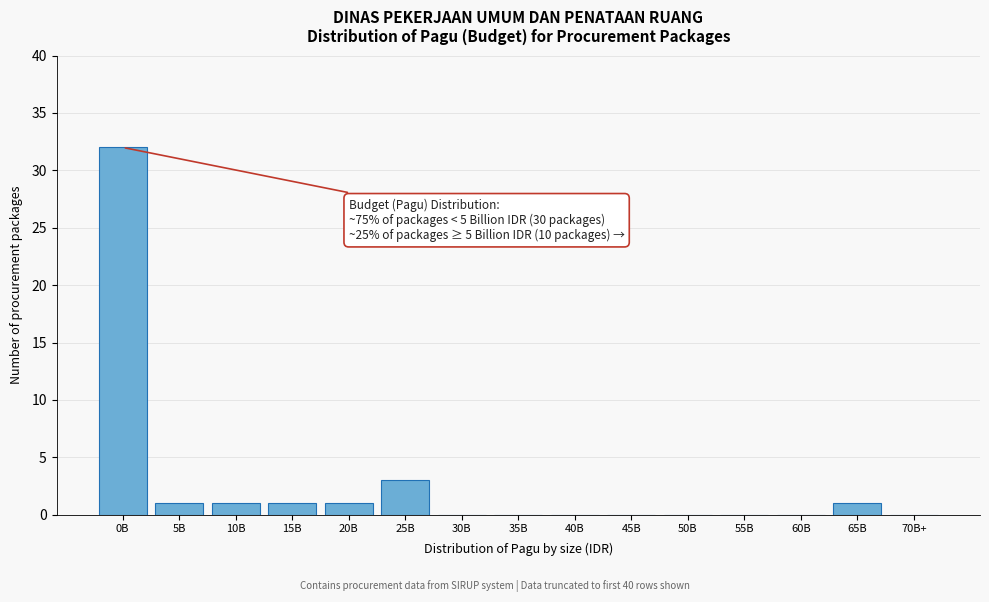

Reading left to right, what are all the values shown in this chart?

0B=32	5B=1	10B=1	15B=1	20B=1	25B=3	30B=0	35B=0	40B=0	45B=0	50B=0	55B=0	60B=0	65B=1	70B+=0